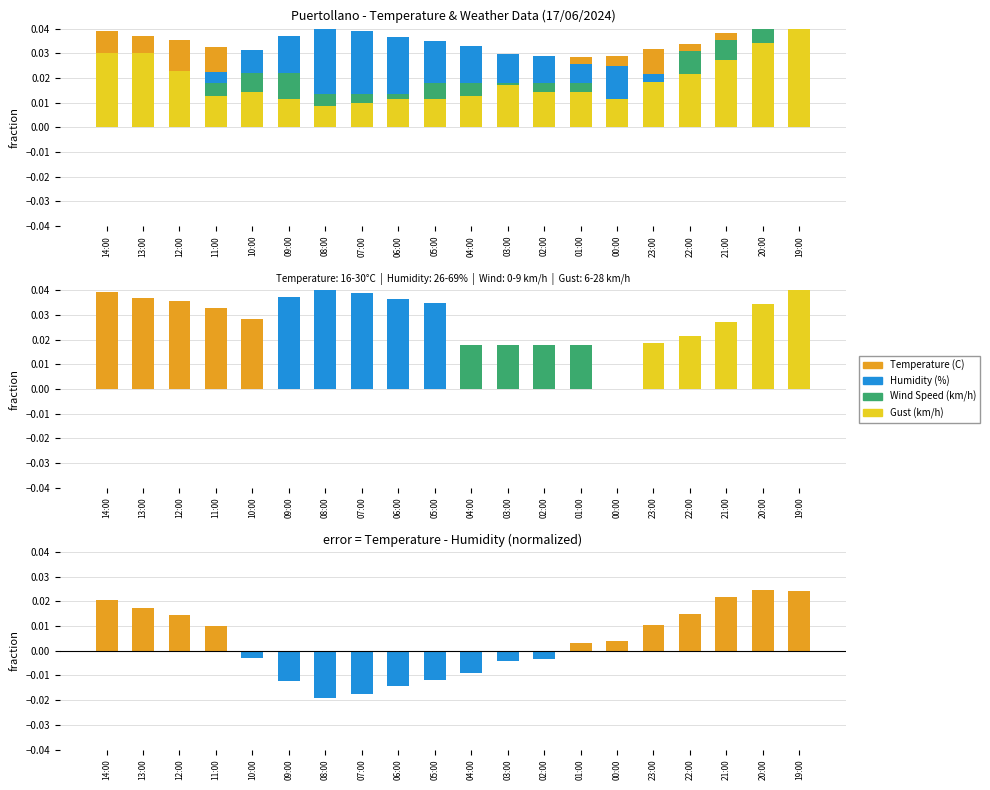

What is the sum of the Temperature (C) values at 14:00 and 10:00?

0.1